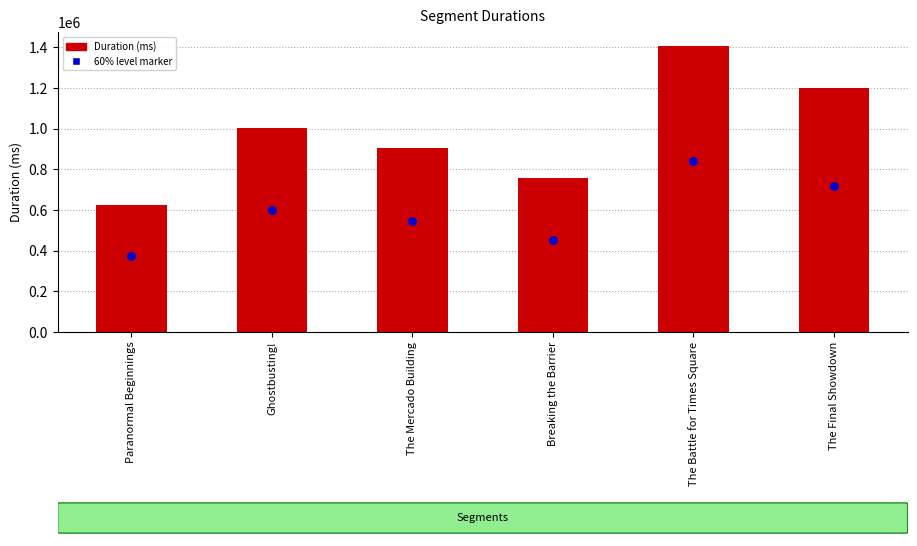

Which series reaches the maximum Y coordinate?

Attempt #2's Duration (ms)